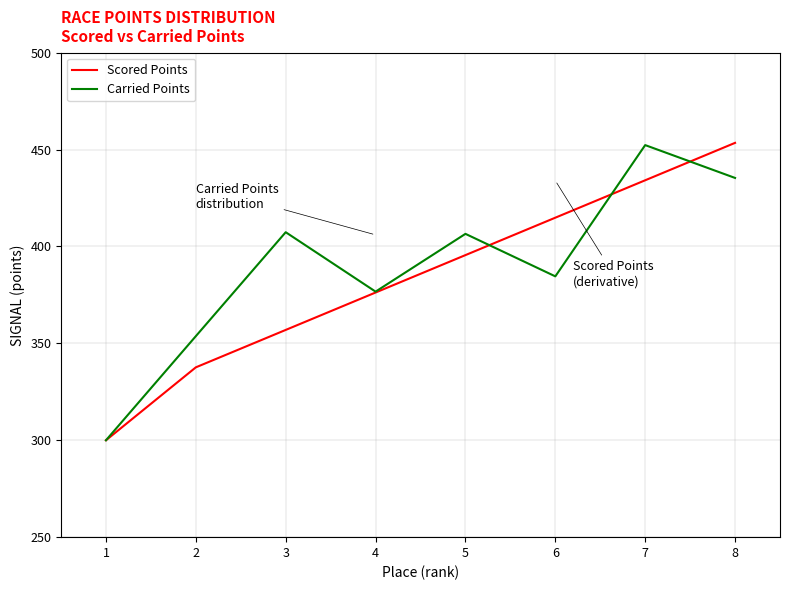

What is the difference between the maximum and minimum values in the Scored Points series?

153.5